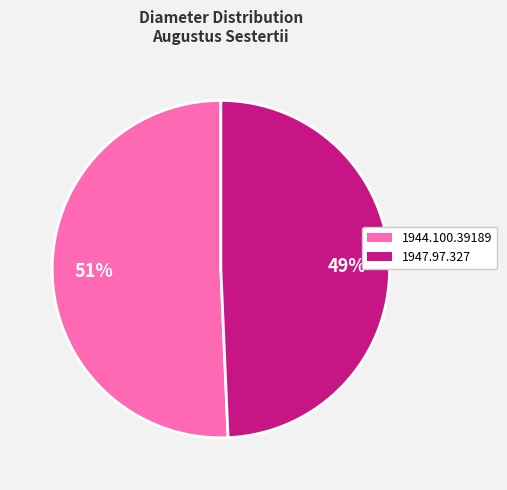

Which slice is the largest?

1944.100.39189